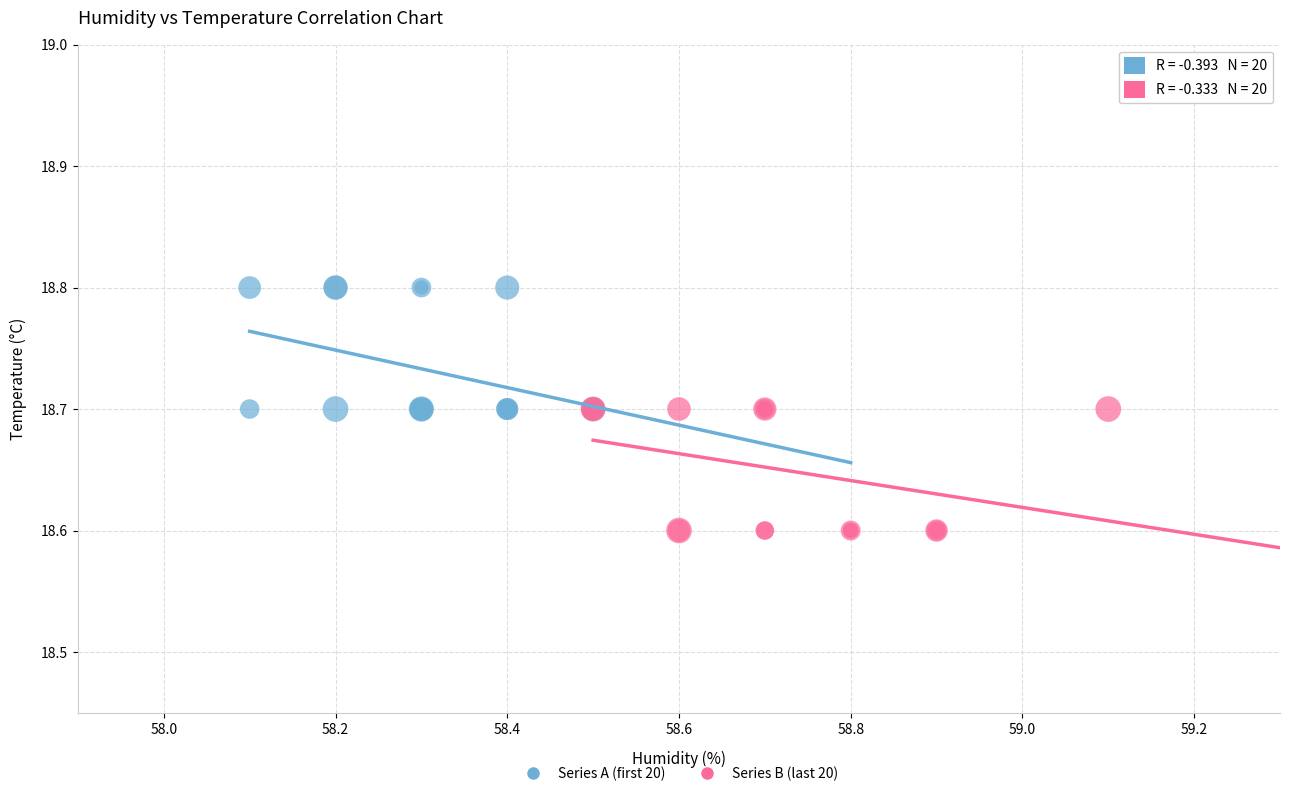

Which series reaches the maximum Y coordinate?

Series A (first 20)